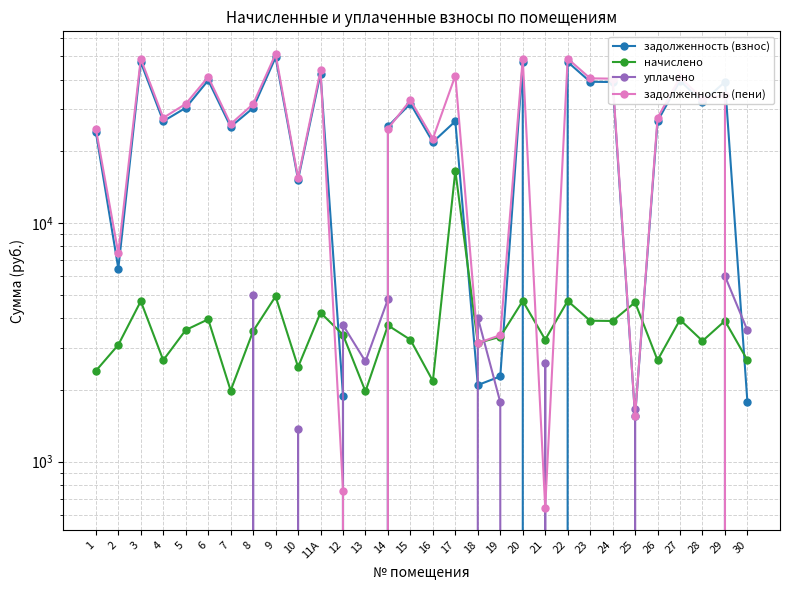

Is it true that начислено equals 3840.5 at 10?

False